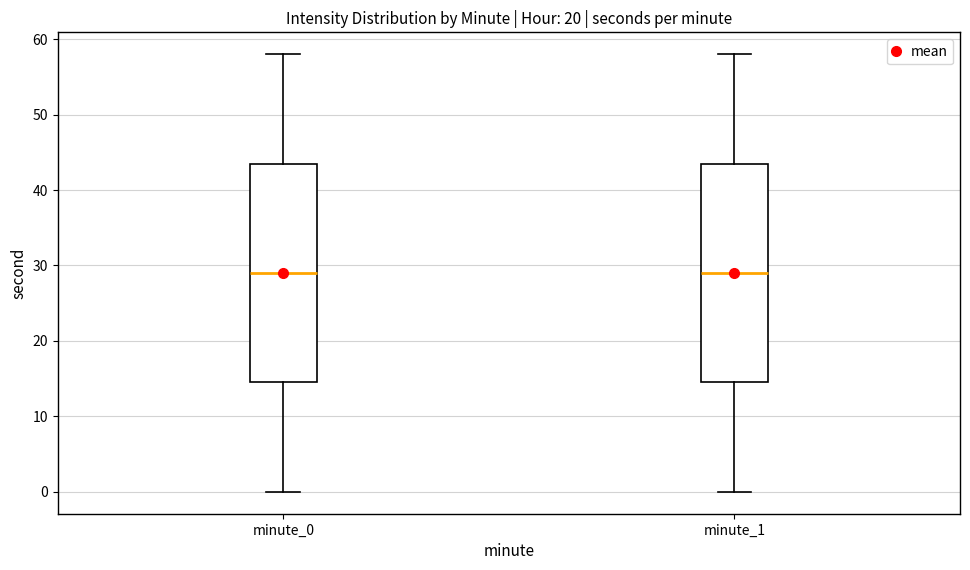

Where does the median line of the box for minute_1 sit on the y-axis? The values are not printed on the chart, so give them approximately, as read against the axis.

29